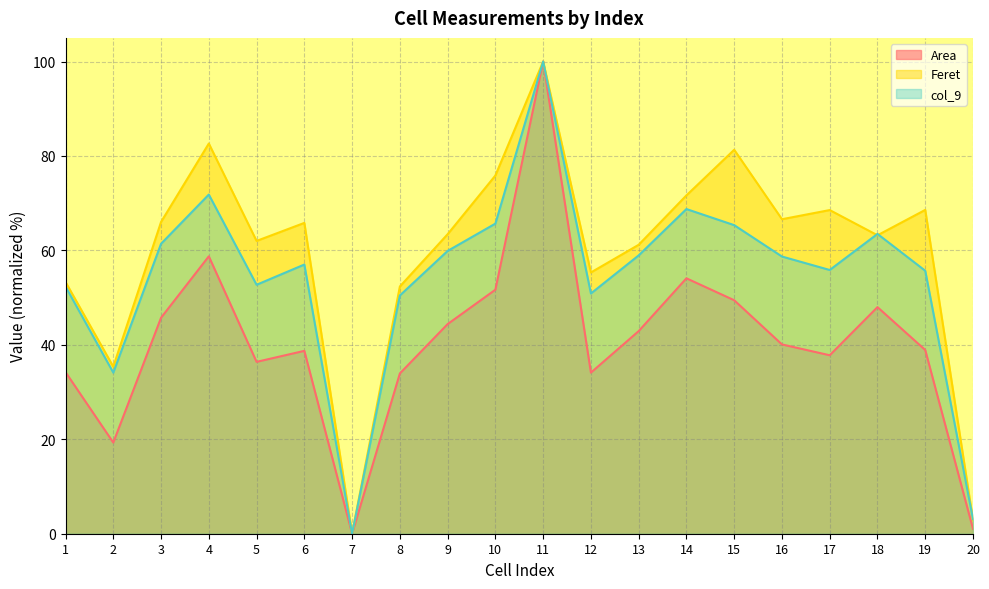

The value of Area at 11 is 150.1. True or false?

False